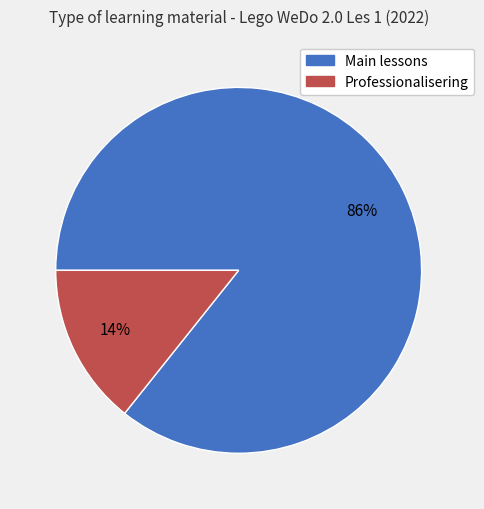

To the nearest percent, what is the average slice percentage?

50%